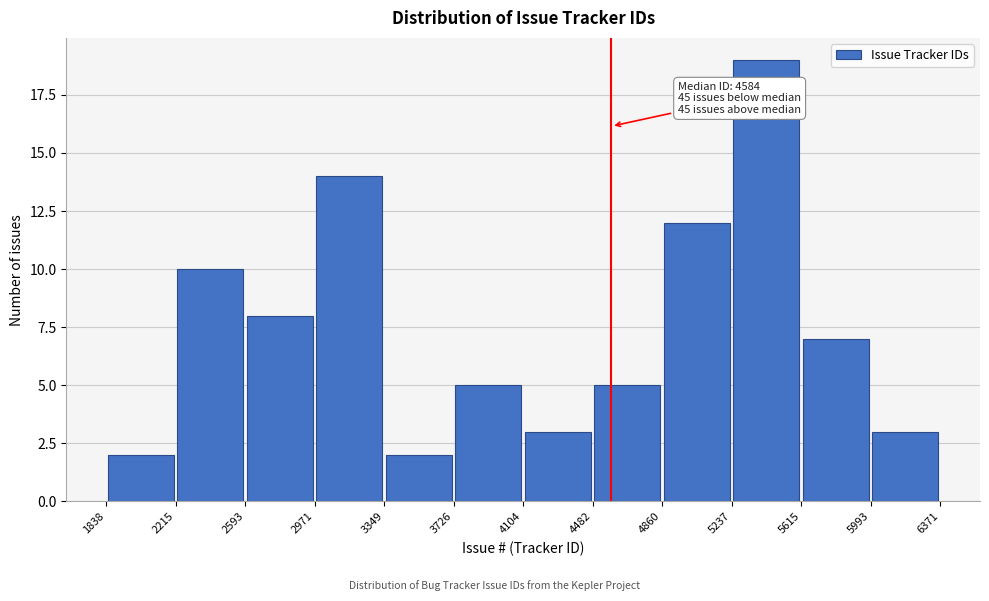

Over which range of the x-axis is the bar tallest?

5237 to 5615